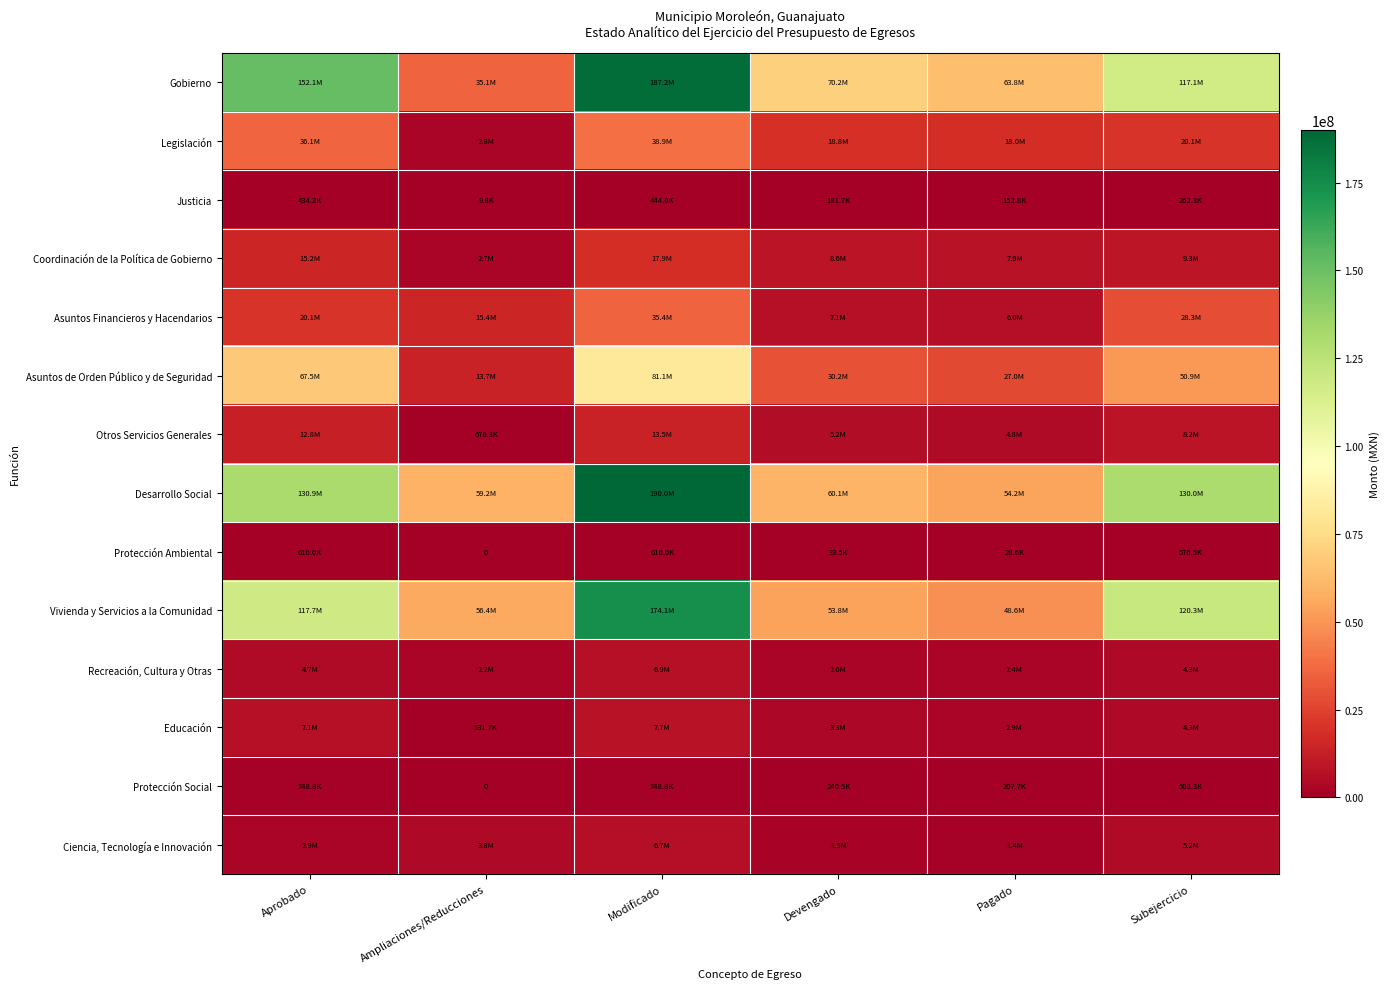

Rank the series by their maximum value, from lowest to highest.

Justicia, Protección Ambiental, Protección Social, Ciencia, Tecnología e Innovación, Recreación, Cultura y Otras, Educación, Otros Servicios Generales, Coordinación de la Política de Gobierno, Asuntos Financieros y Hacendarios, Legislación, Asuntos de Orden Público y de Seguridad, Vivienda y Servicios a la Comunidad, Gobierno, Desarrollo Social